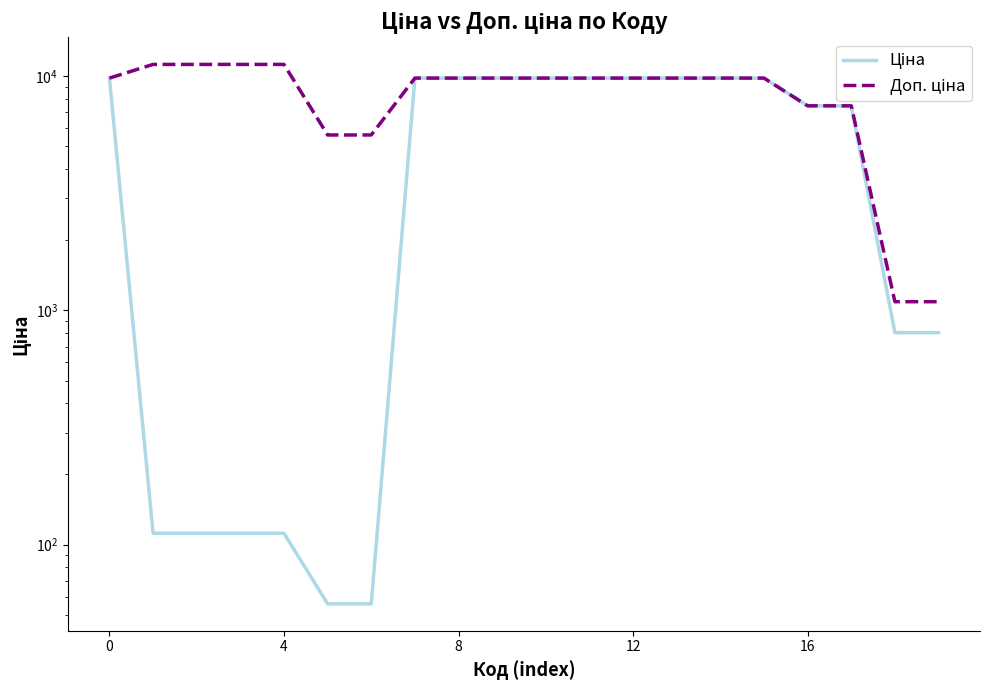

True or false: Доп. ціна and Ціна cross at least once.

False